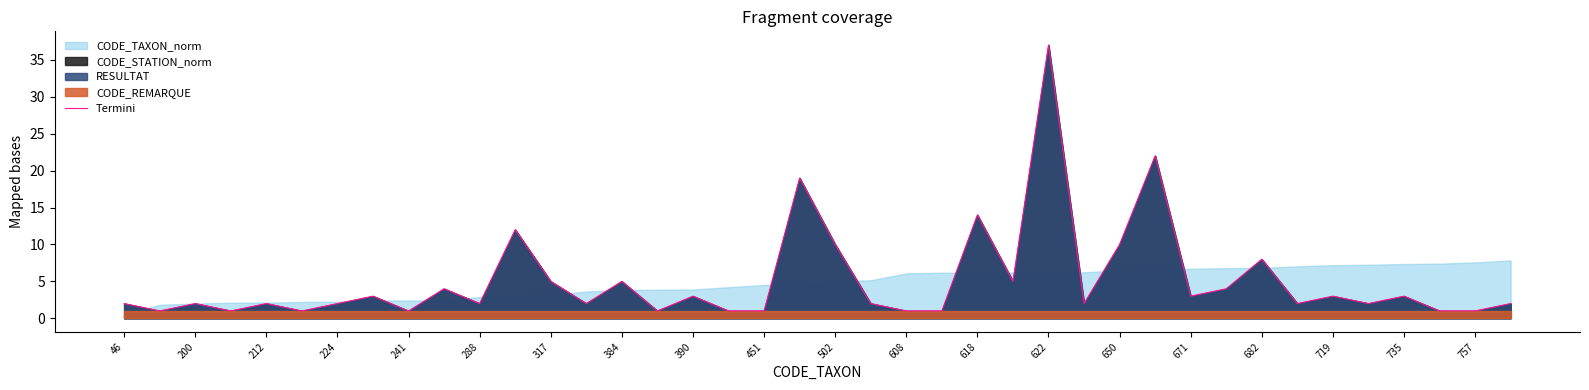

The Termini series shows 1 at 451. True or false?

True